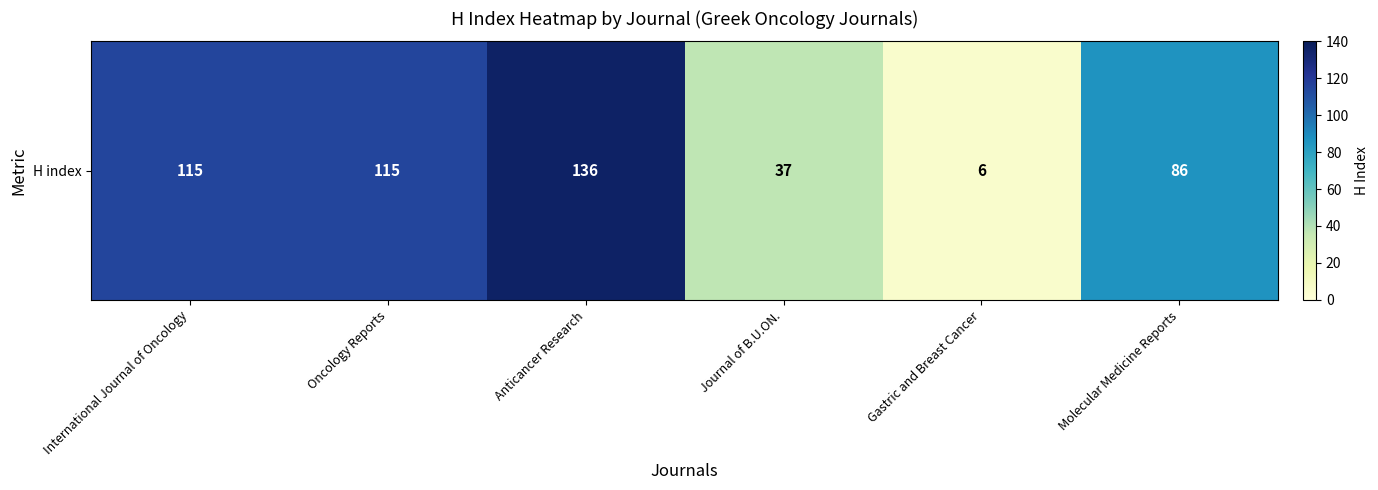

Rank the categories by value from highest to lowest.

Anticancer Research, International Journal of Oncology, Oncology Reports, Molecular Medicine Reports, Journal of B.U.ON., Gastric and Breast Cancer